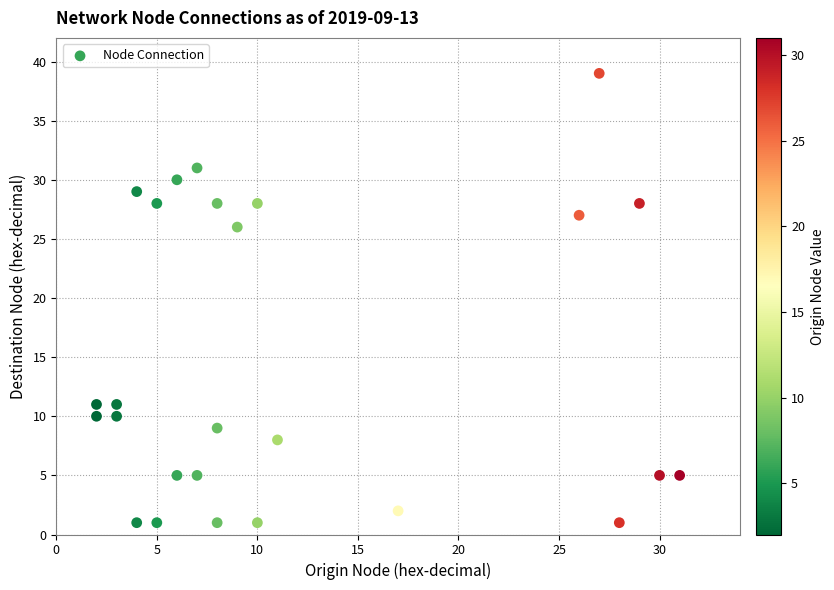

What is the range of X values (max minus min)?

29